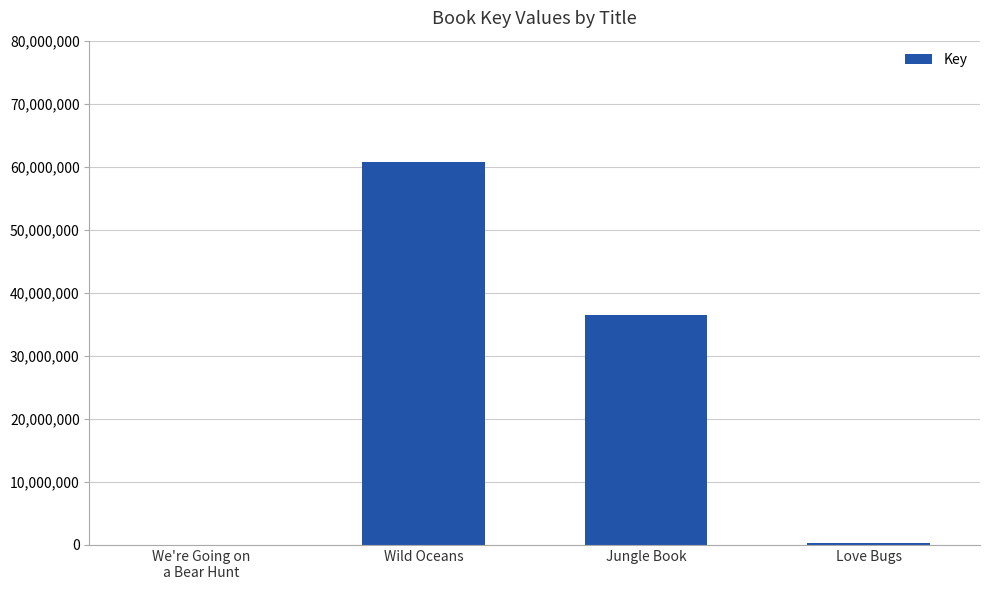

What is the ratio of the value at Wild Oceans to the value at Jungle Book?

1.7